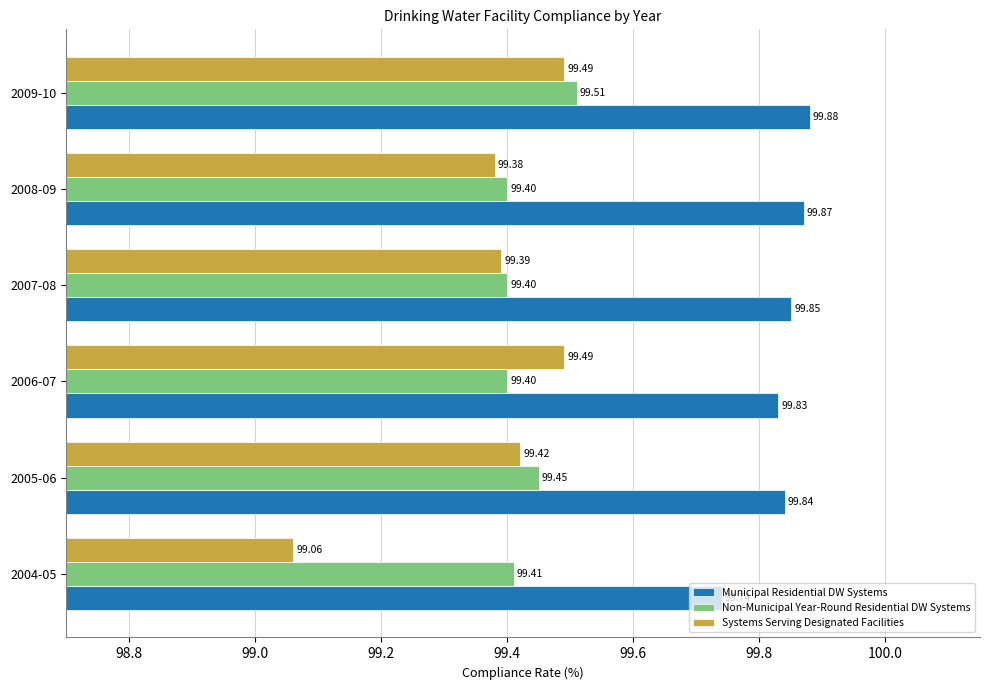

What is the spread (max minus min) of values at 2005-06?

0.4